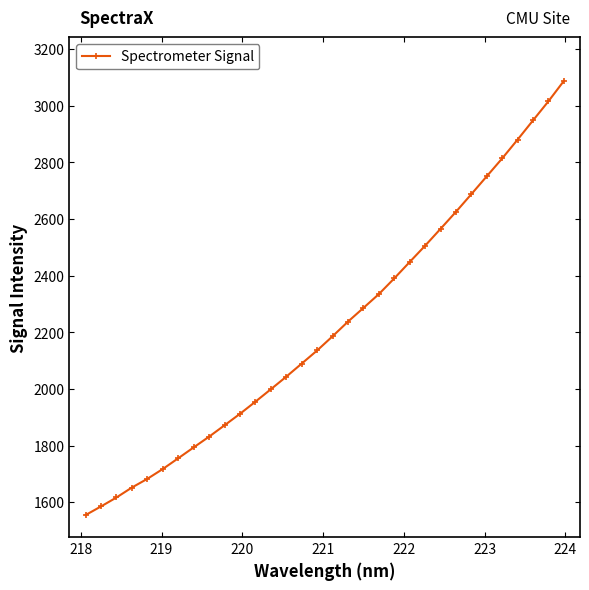

What is the value of the 32nd point from the left?

3087.6